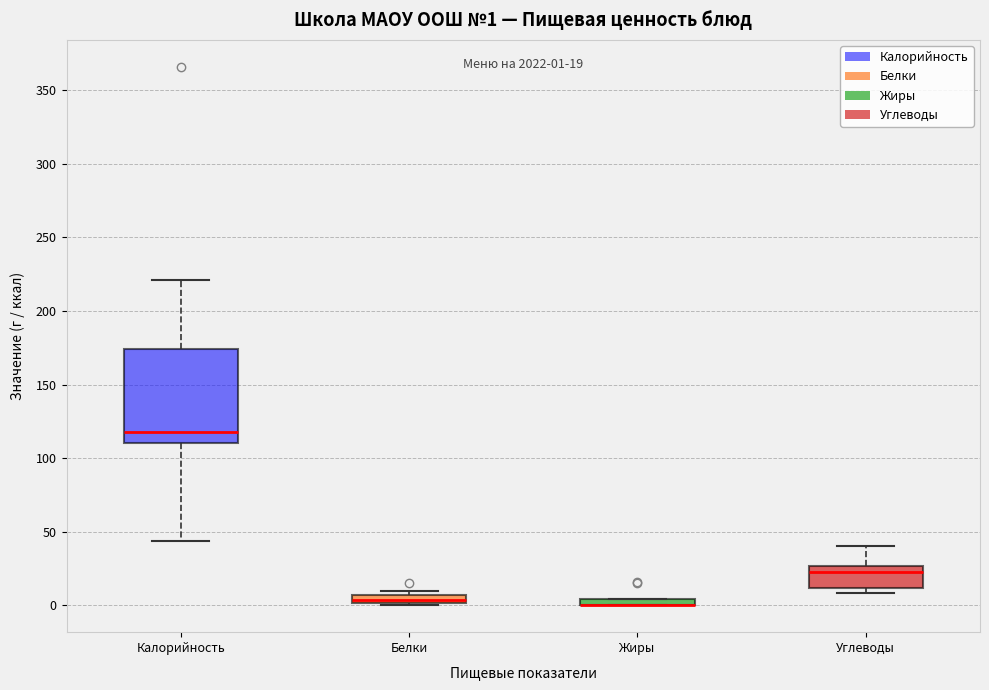

Which box is the tallest, from its lower edge to its upper edge?

Калорийность